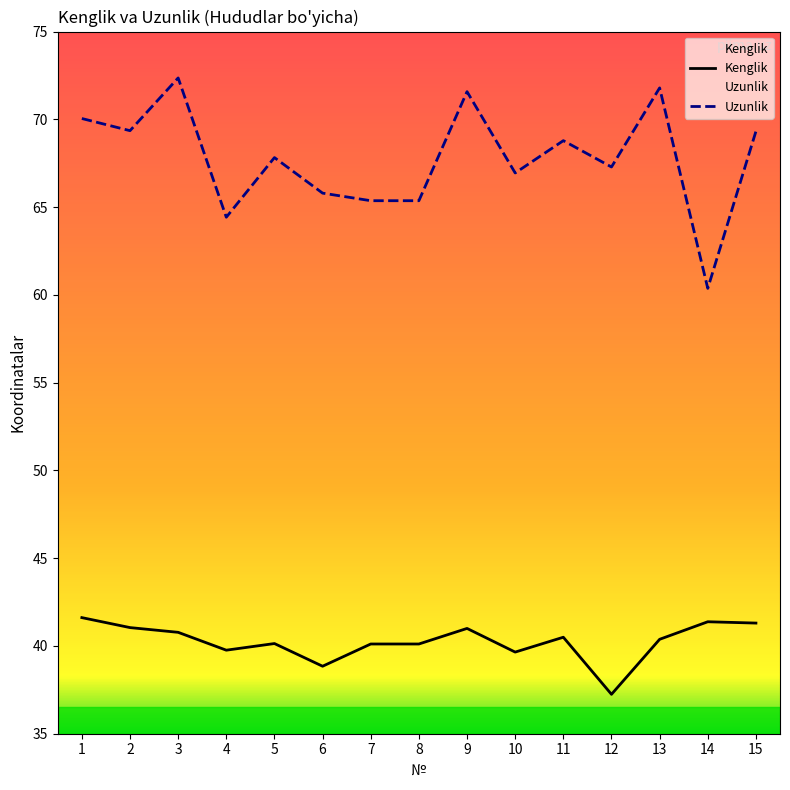

What is the difference between the maximum and minimum values in the Kenglik series?

4.4